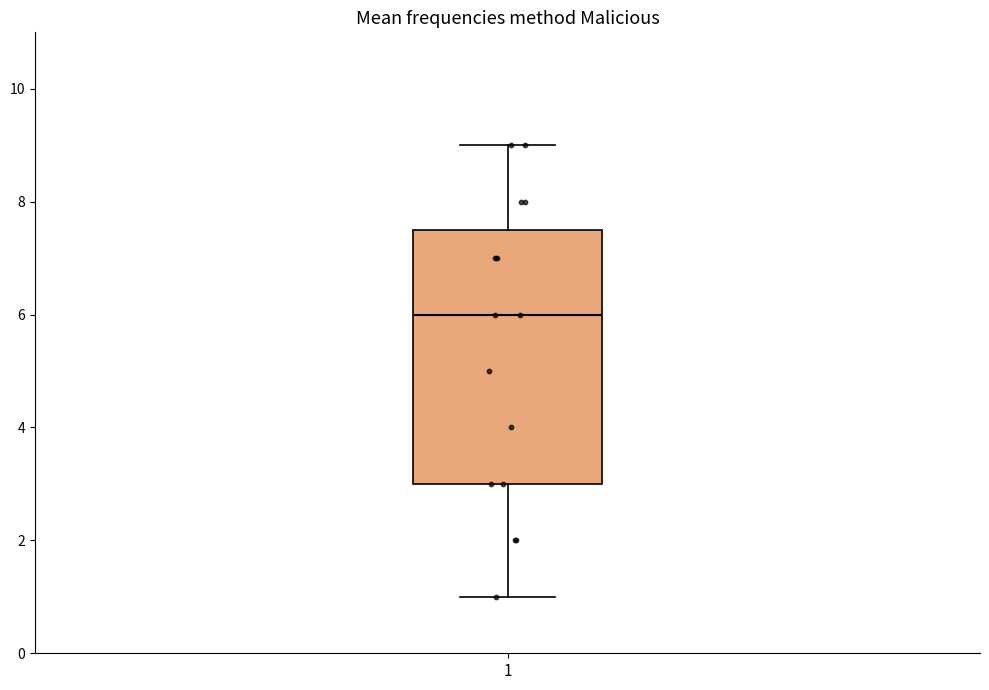

Where is the lower edge of the box at x = 1 on the y-axis? The values are not printed on the chart, so give them approximately, as read against the axis.

3.0